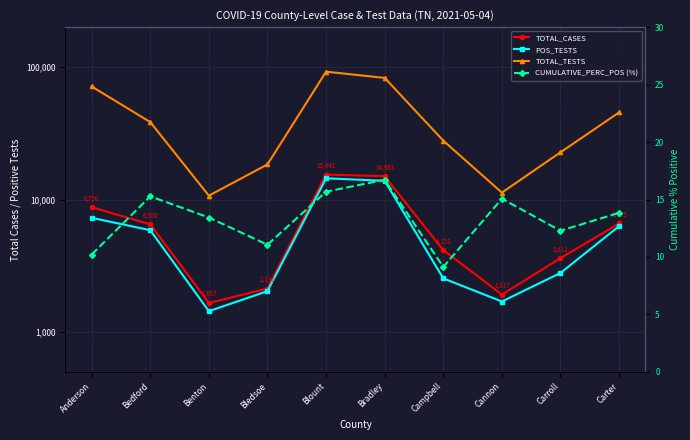

True or false: TOTAL_TESTS and TOTAL_CASES intersect in this chart.

False